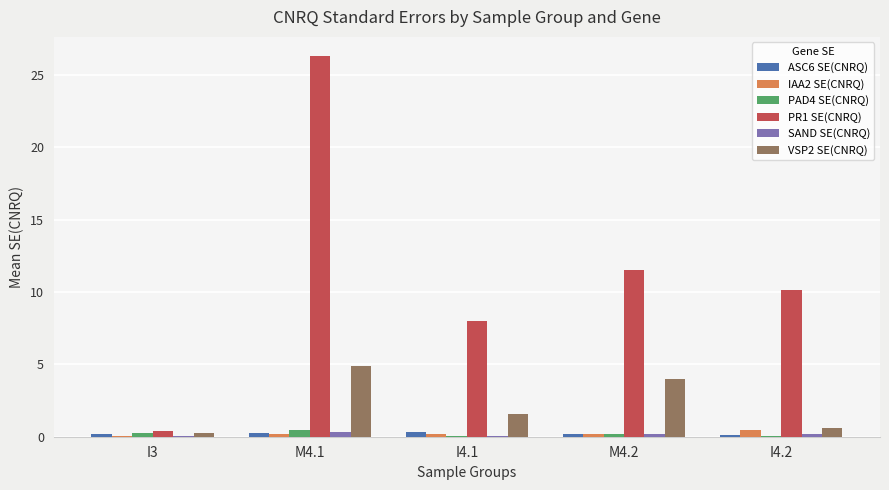

Is the value of PAD4 SE(CNRQ) at I4.1 greater than the value of VSP2 SE(CNRQ) at M4.2?

No